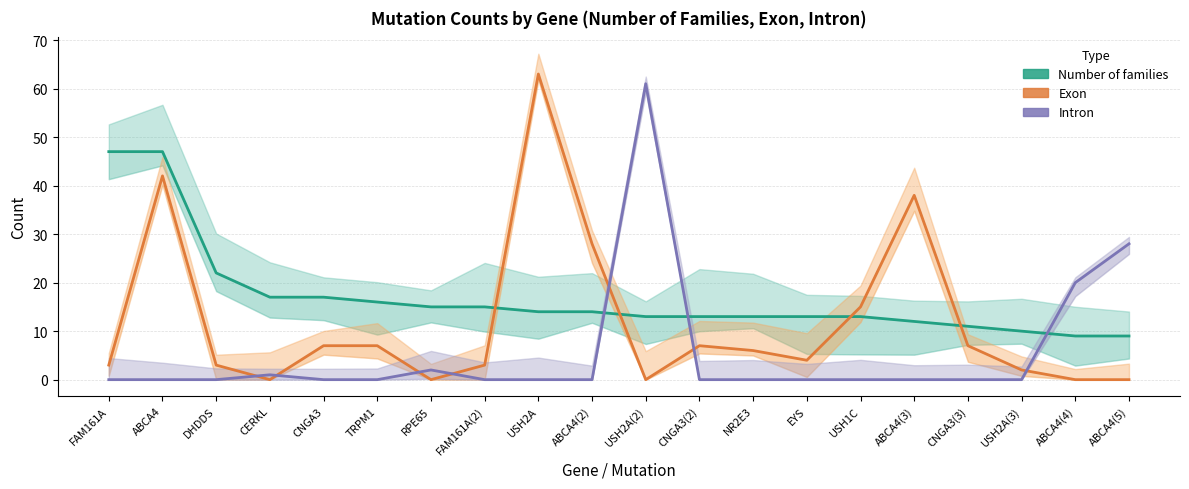

List the series in order of their peak value, lowest first.

Number of families, Intron, Exon